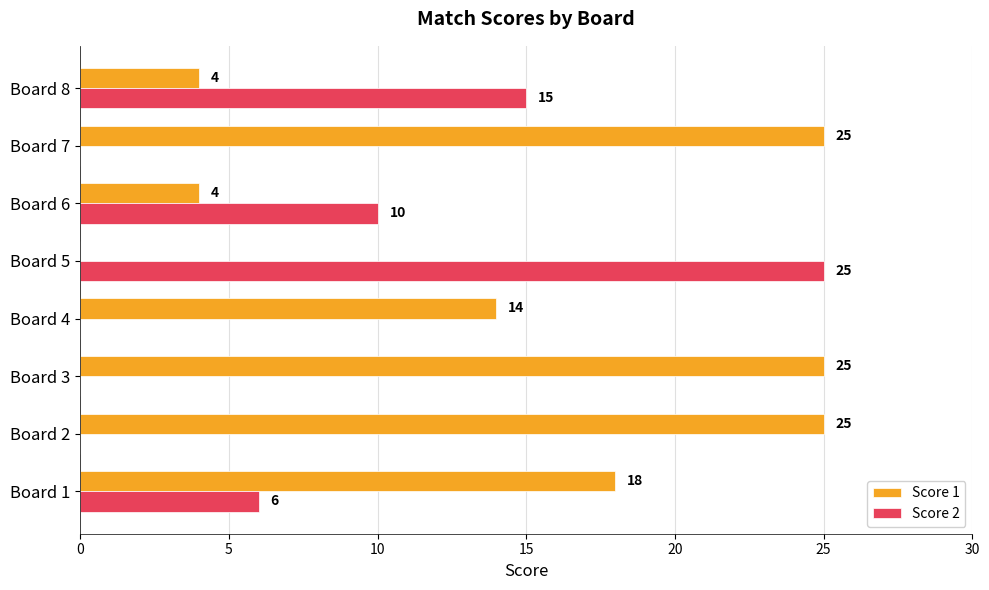

Which series has the largest total across all categories?

Score 1